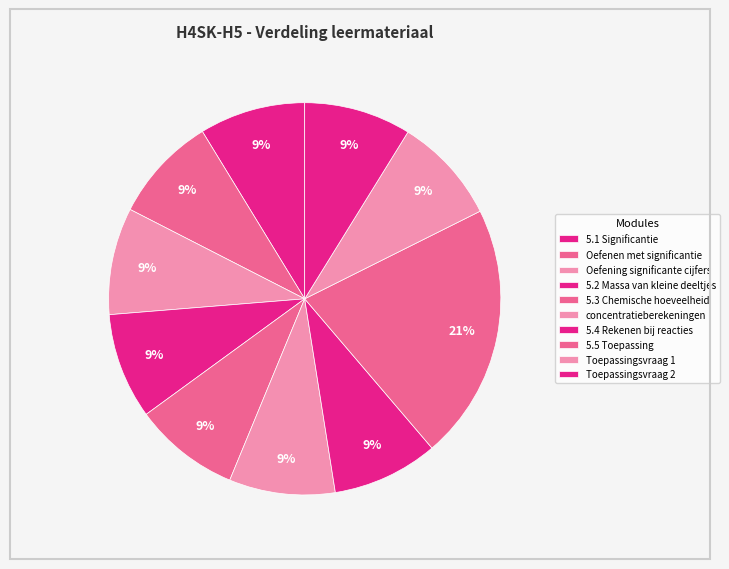

How many segments does this pie chart have?

10